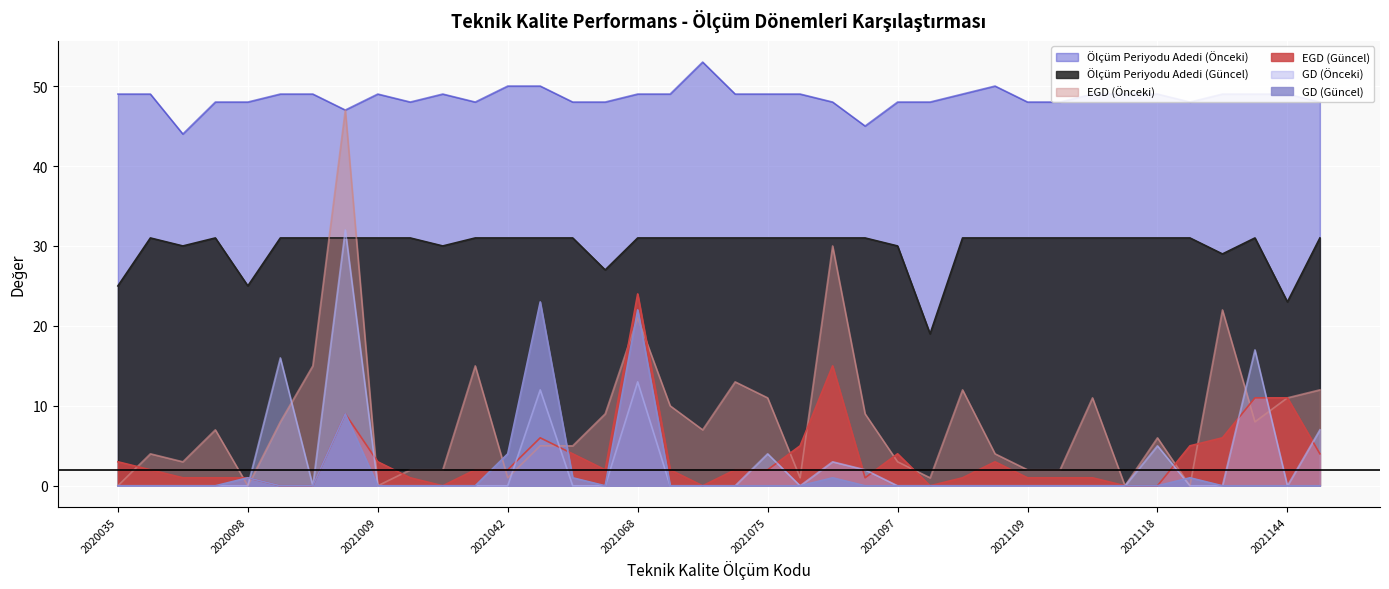

True or false: GD (Güncel) has a value of -9 at 2021097.

False